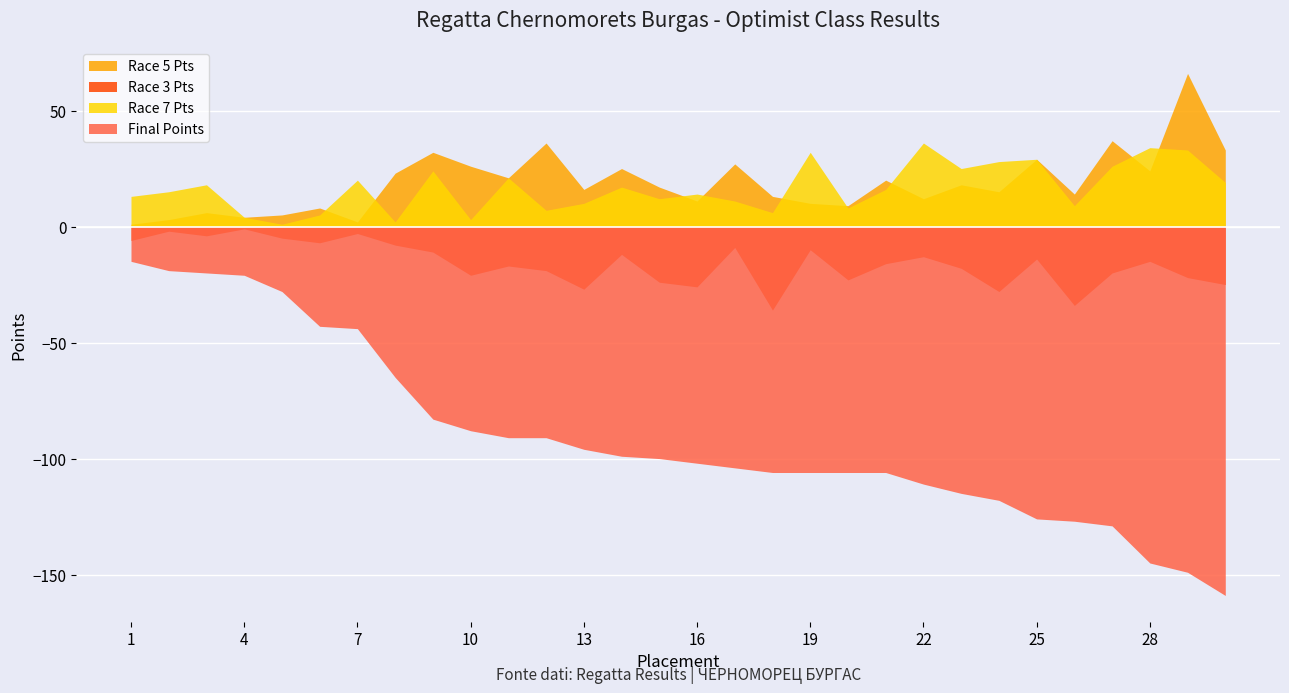

At which category is the sum across all series the highest?

29